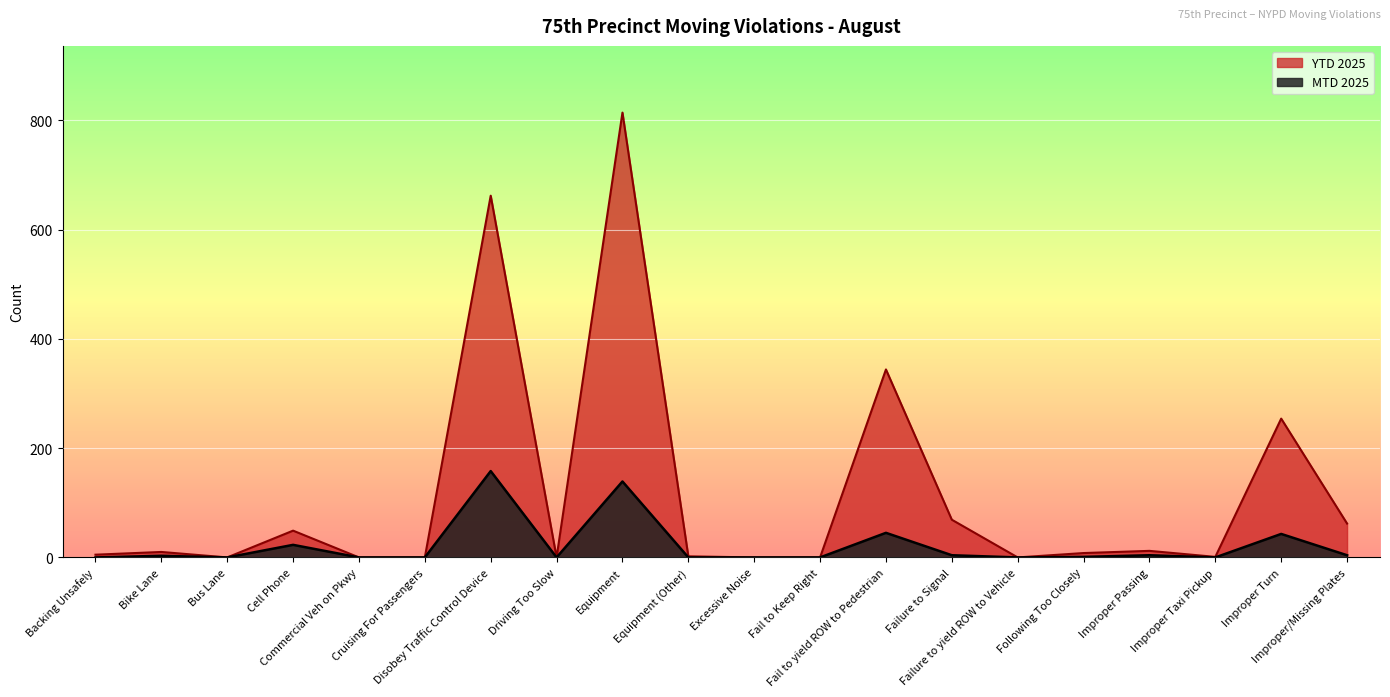

What position from the left is Disobey Traffic Control Device?

7